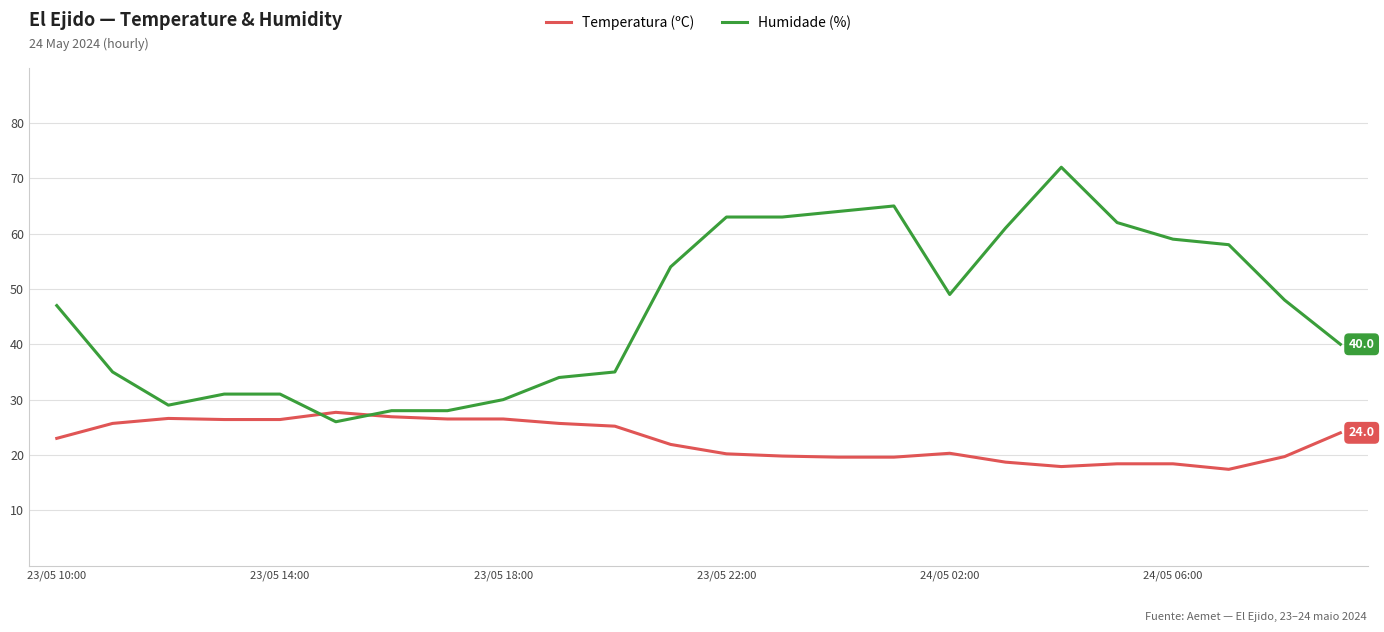

Which series ends up on top after the final intersection of Humidade (%) and Temperatura (ºC)?

Humidade (%)